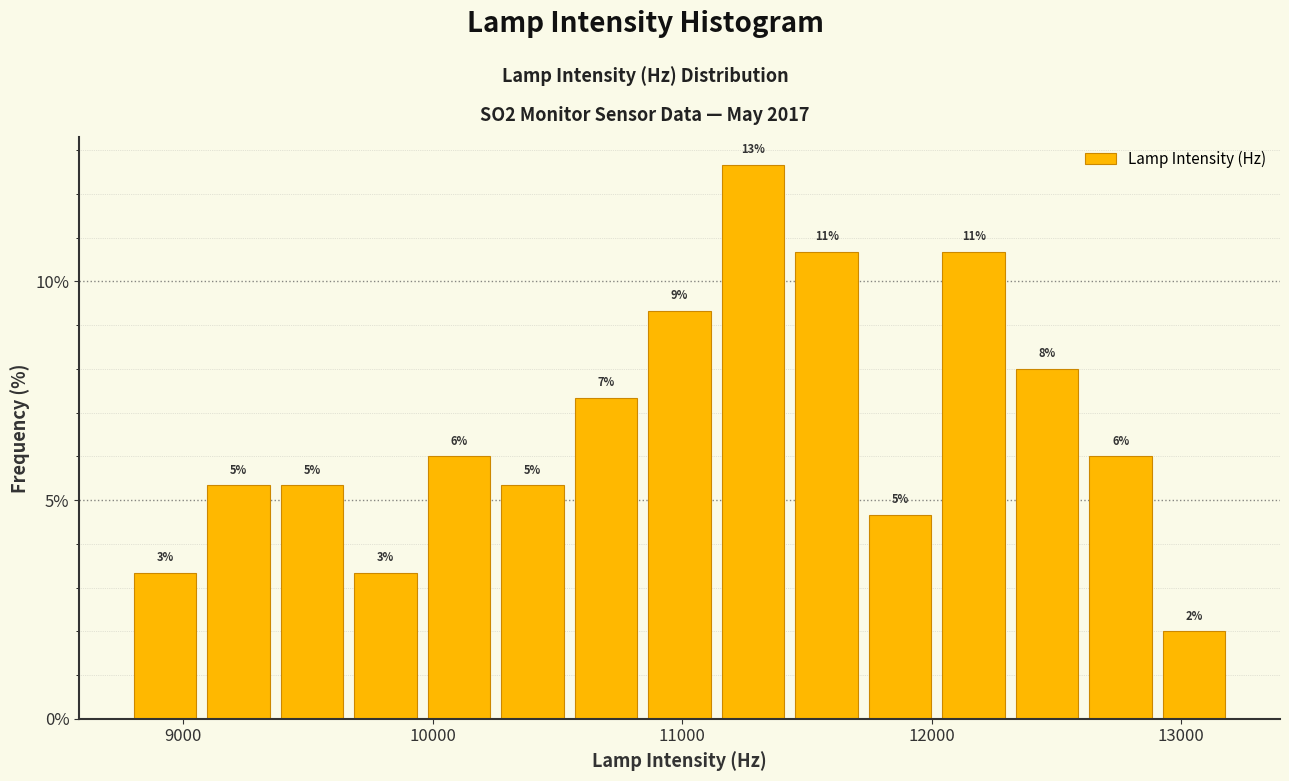

Read against the x-axis, roughly where is the centre of the tallest bar?

11300